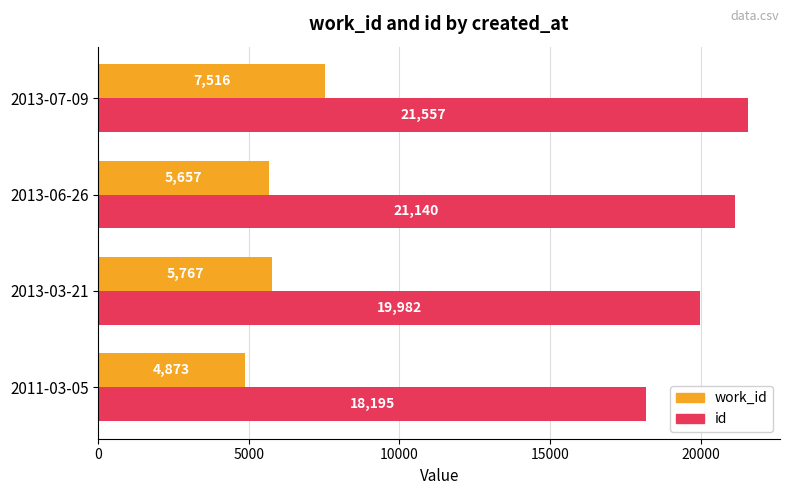

How many distinct data groups are displayed?

2